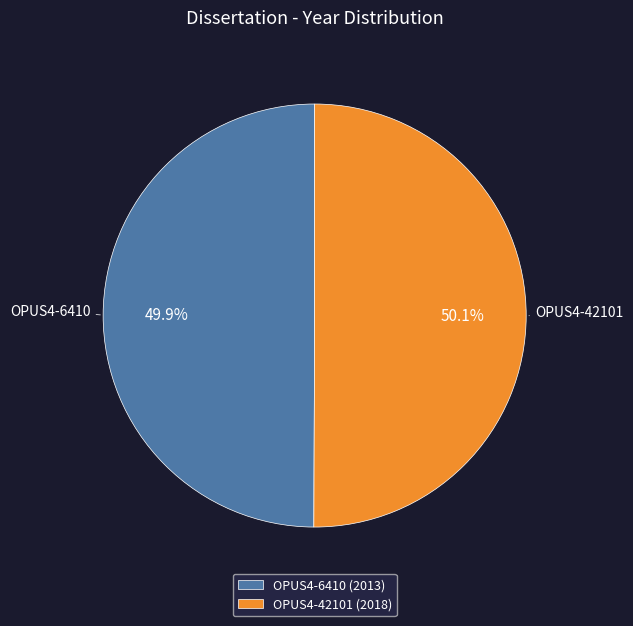

Approximately how many times larger is the value at OPUS4-6410 (2013) compared to OPUS4-42101 (2018)?

1.0